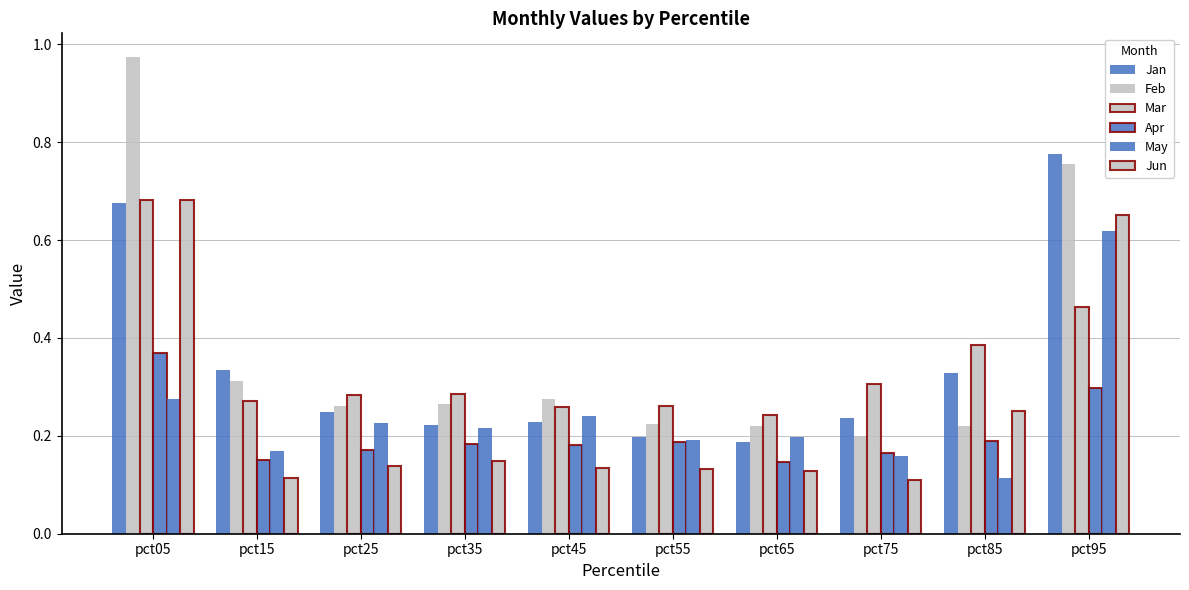

What is the average value of the Jun series?

0.2